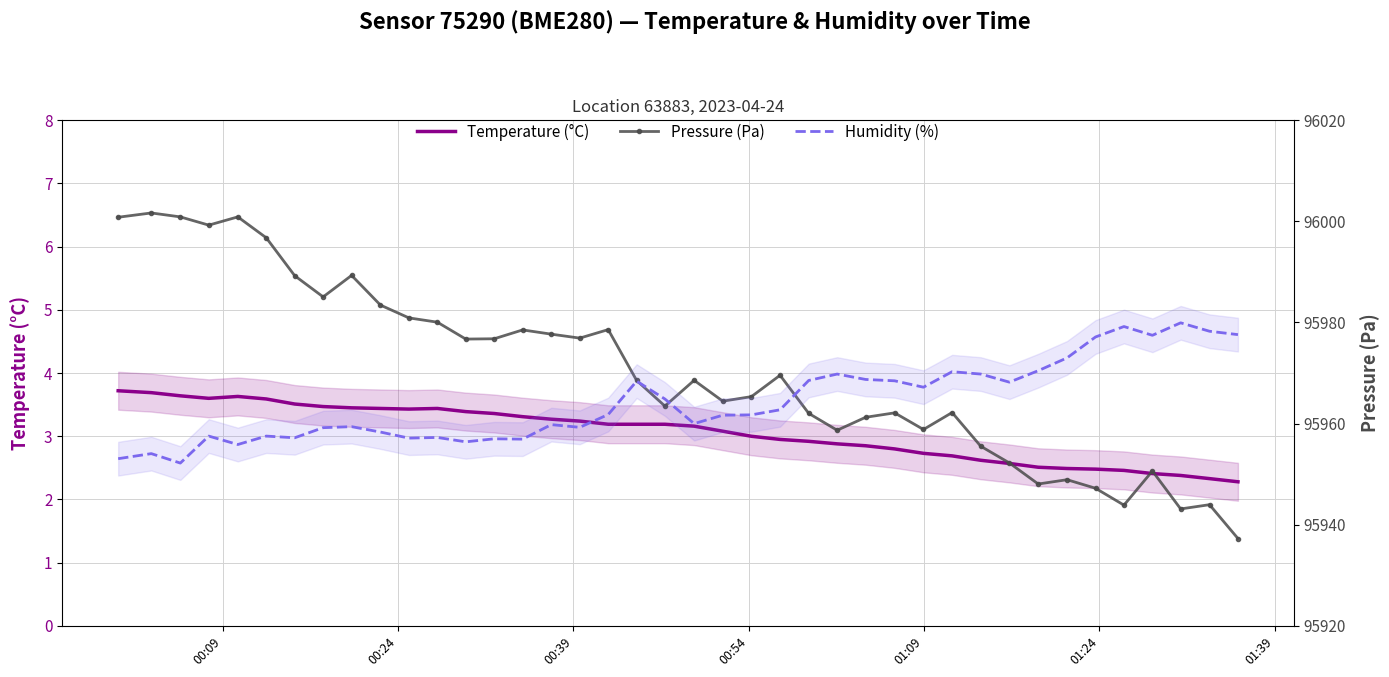

Count the number of data series in this chart.

3